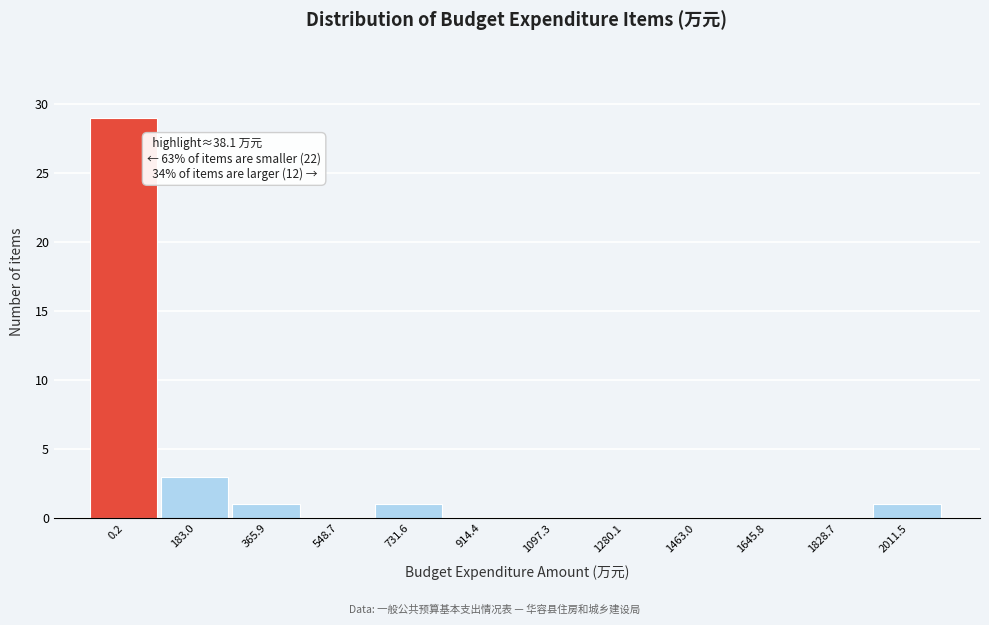

Reading left to right, transcribe all the data shown in this chart.

0.2=29	183.0=3	365.9=1	548.7=0	731.6=1	914.4=0	1097.3=0	1280.1=0	1463.0=0	1645.8=0	1828.7=0	2011.5=1